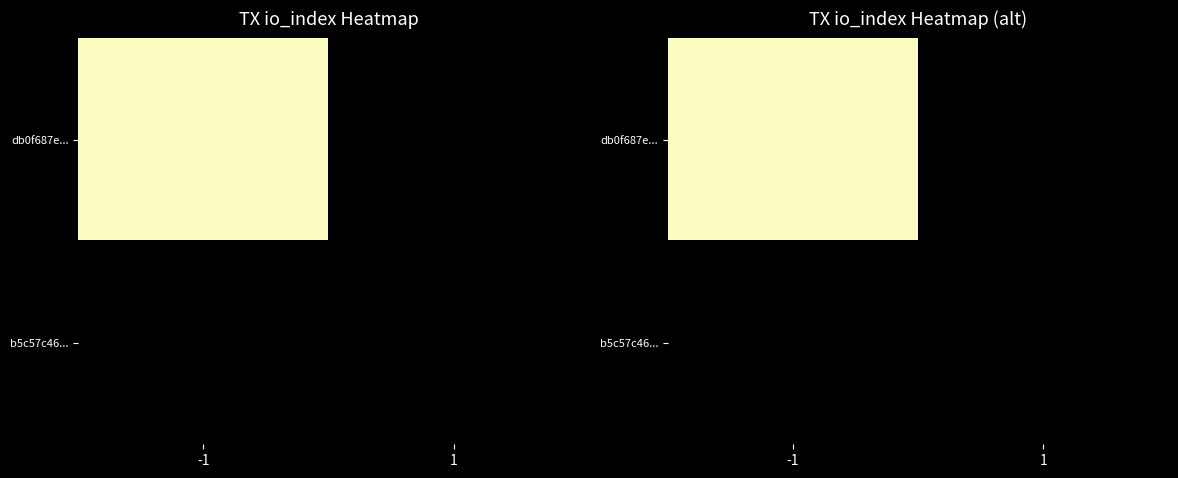

What is the sum of all db0f687e... values?

1990